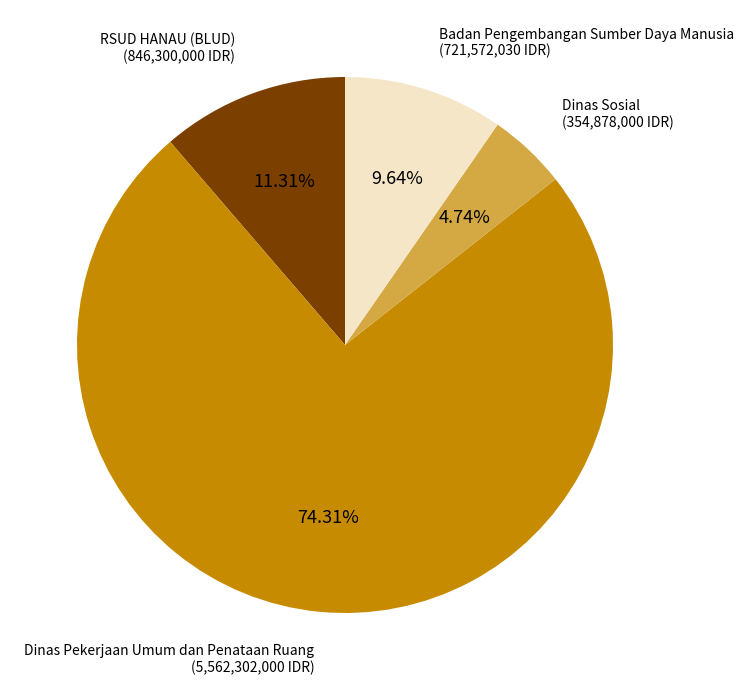

Count the number of slices in the pie.

4